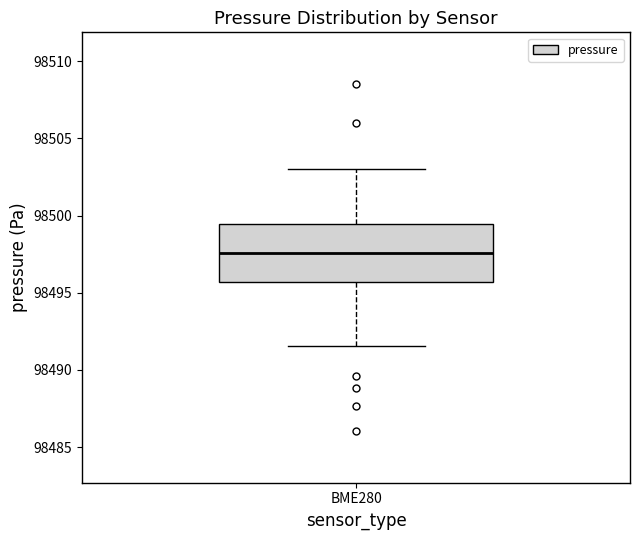

Read this box plot against the y-axis: the position of the median line, the range covered by the box, and the ends of both whiskers. The values are not printed on the chart, so give them approximately, as read against the axis.

median 98497.5, box 98495.5 to 98499.5, whiskers 98491.5 to 98503.0